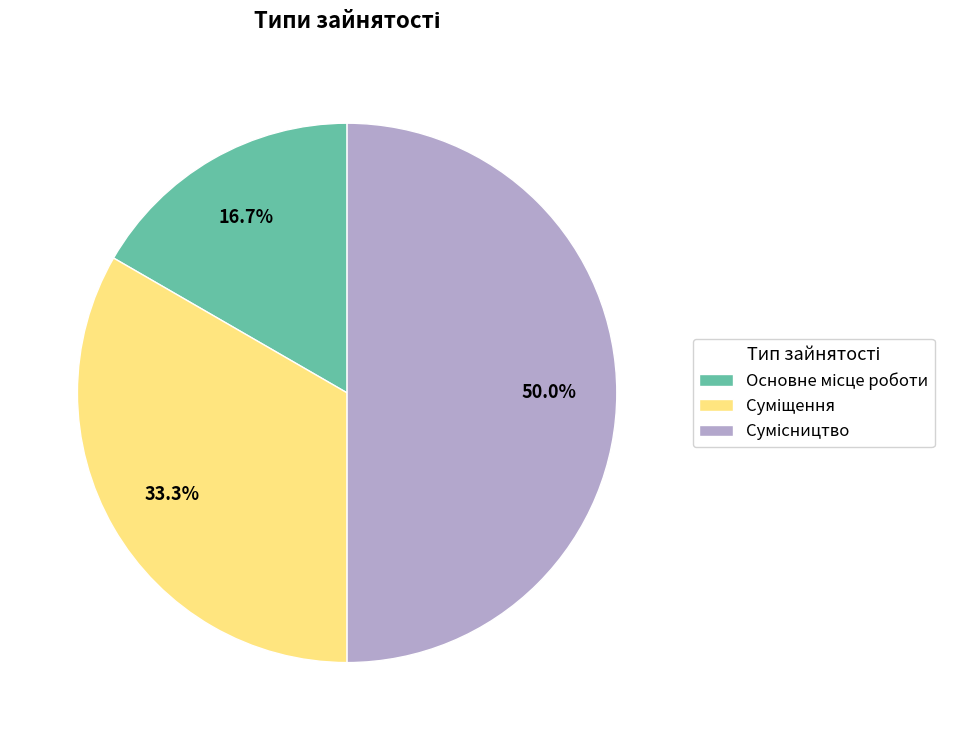

How many segments does this pie chart have?

3